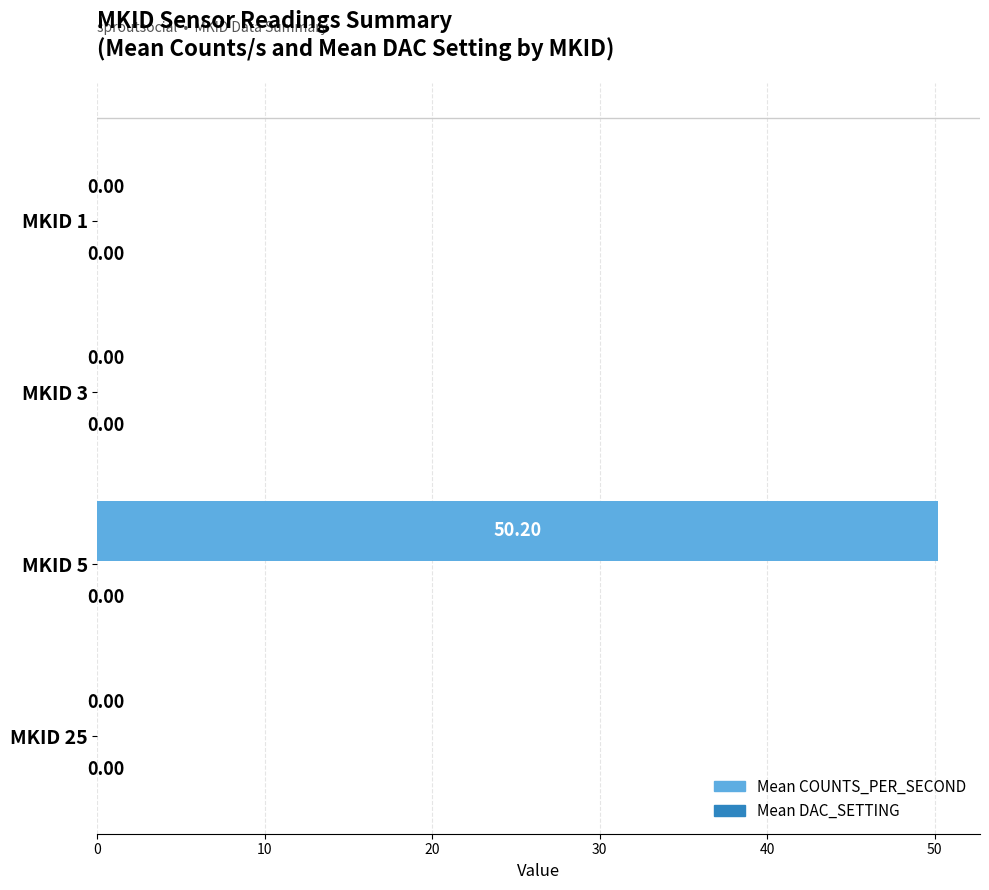

How many categories are shown in the chart?

4